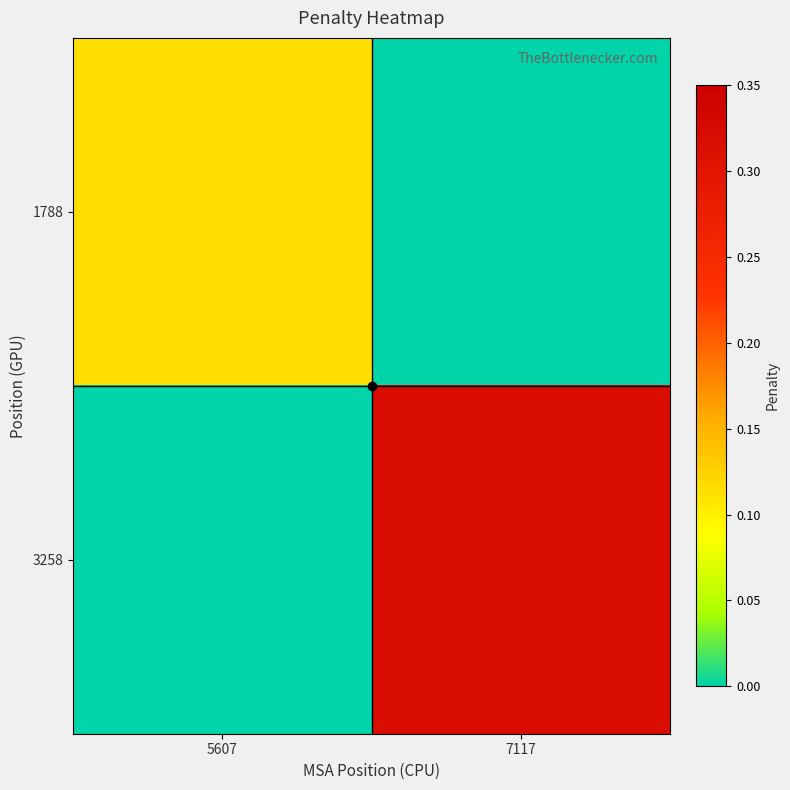

What is the difference between the highest and lowest values at 5607?

0.1